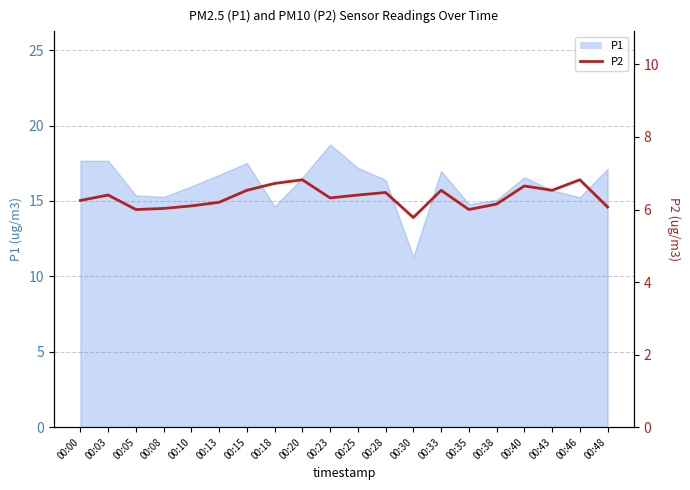

Does the chart have visible grid lines?

Yes